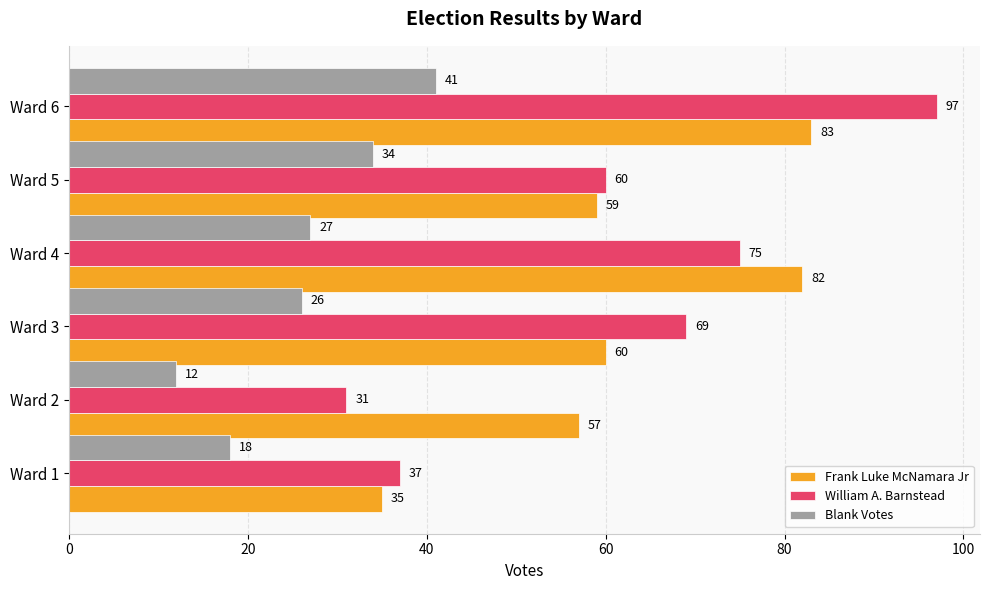

What is the difference between the maximum and minimum values in the Blank Votes series?

29